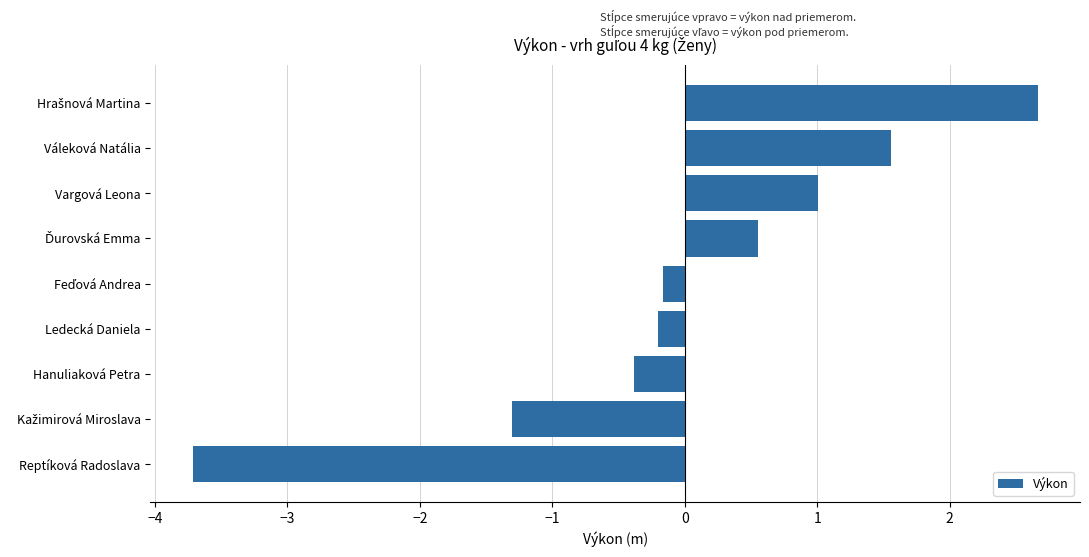

The chart shows a value of -3.7 at Reptíková Radoslava. True or false?

True